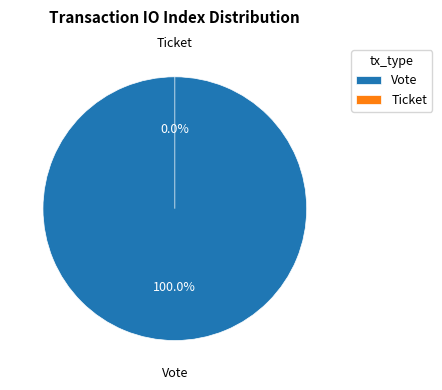

What is the largest slice in the pie chart?

Vote